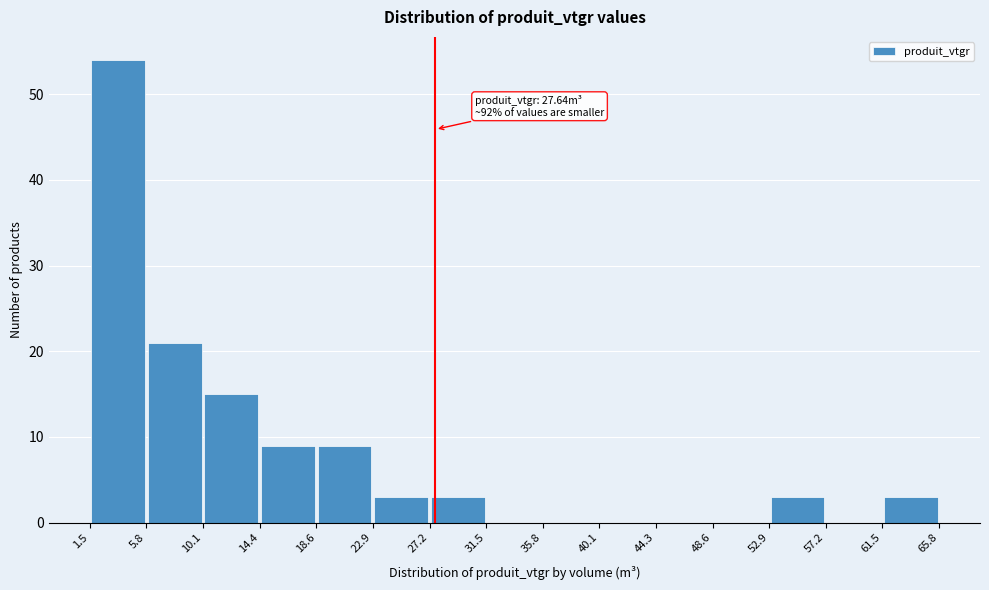

Which range on the x-axis has the tallest bar?

1.5 to 5.8